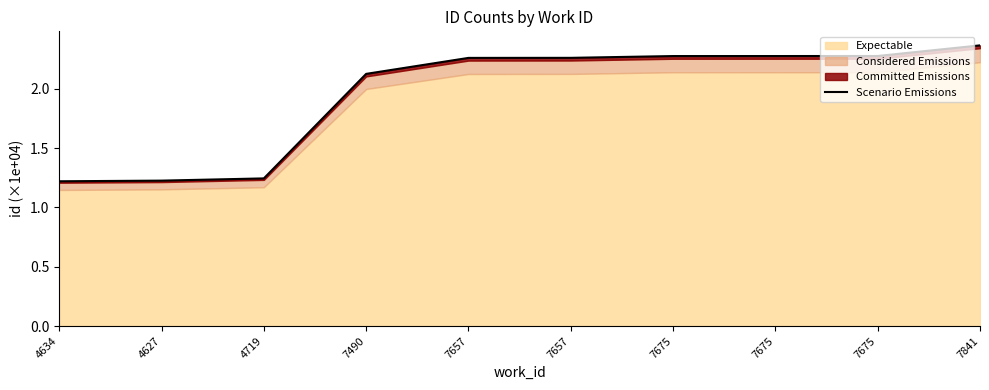

The value at 7675 is 3.7. True or false?

False